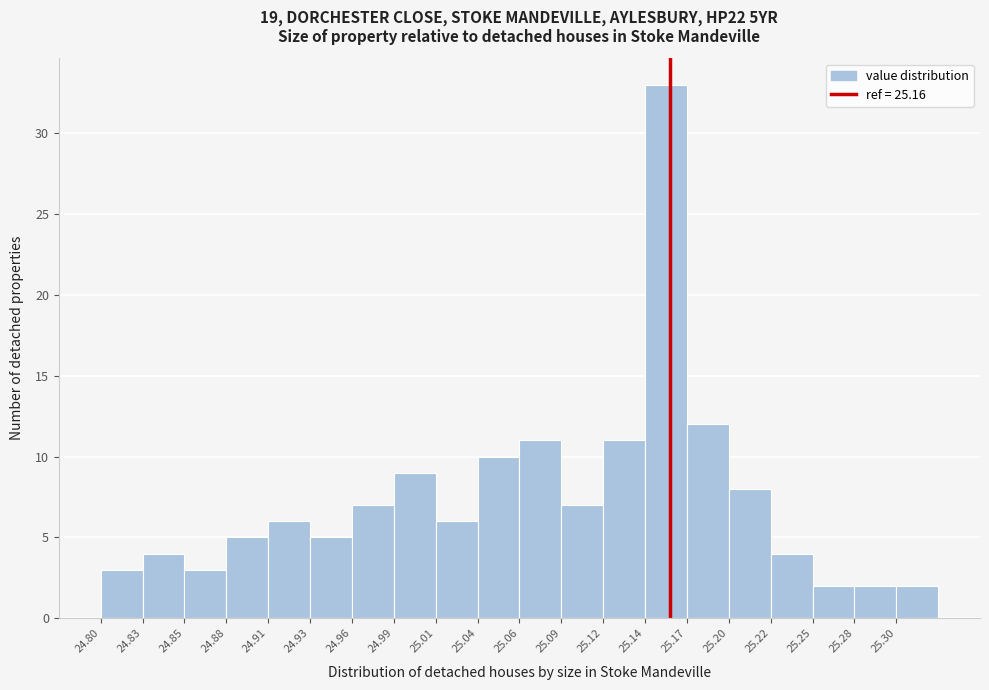

Which range on the x-axis has the tallest bar?

25.145 to 25.170